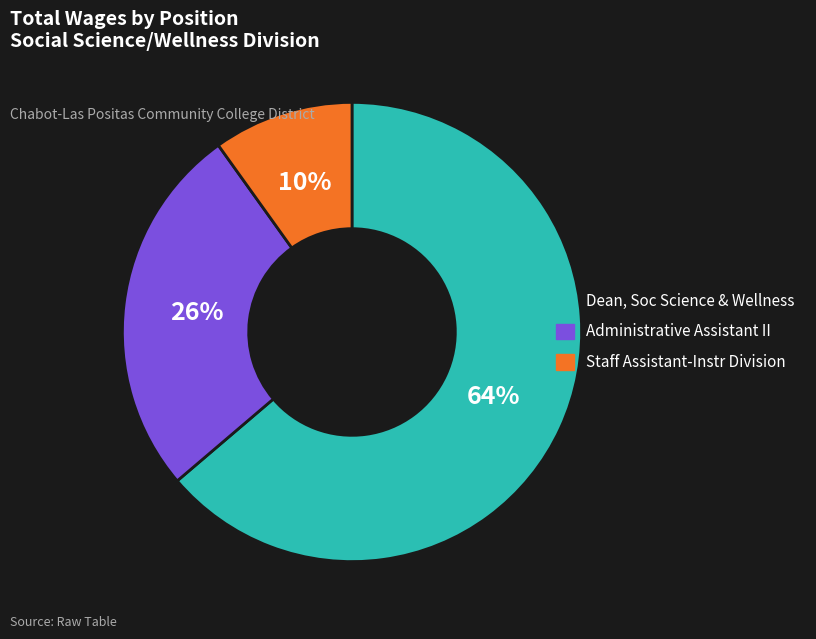

Is it true that Dean, Soc Science & Wellness is 64% of the pie?

True